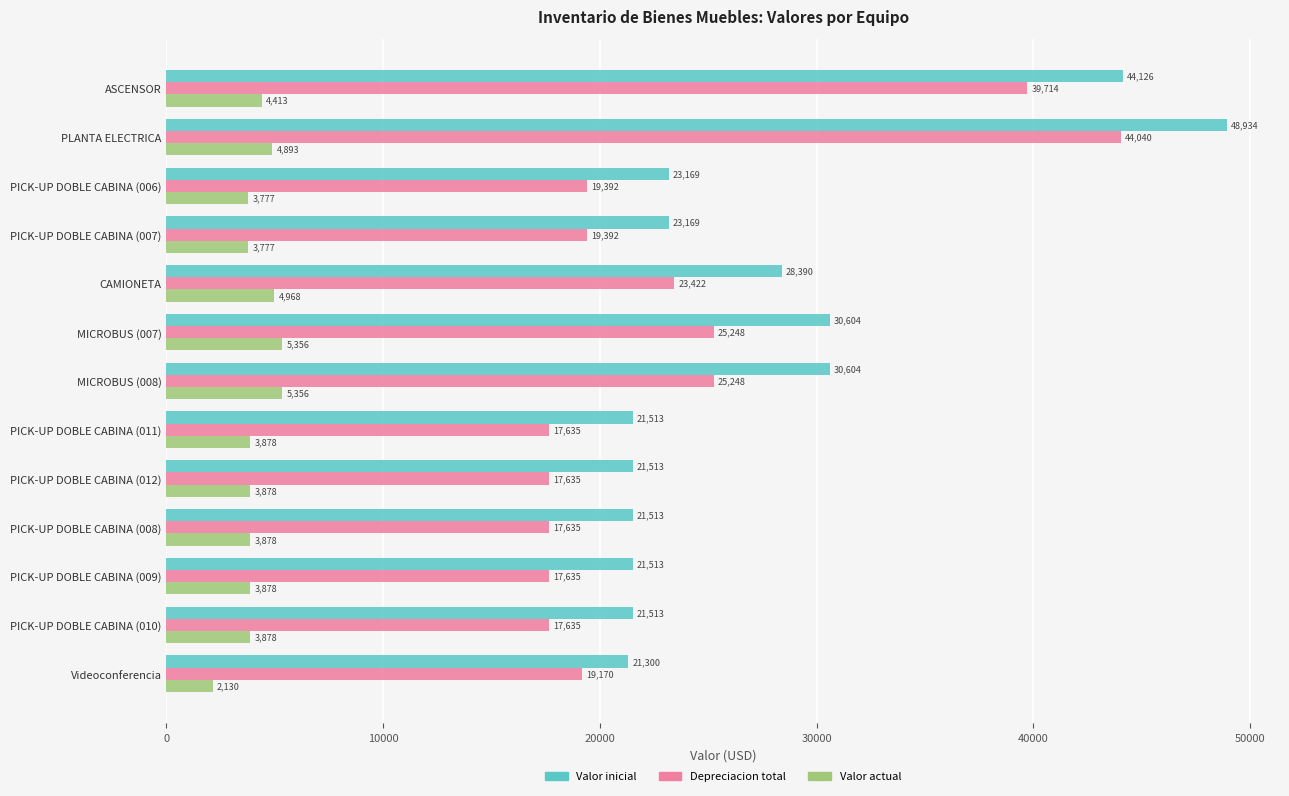

What are all the series names shown in the legend?

Valor inicial, Depreciacion total, Valor actual